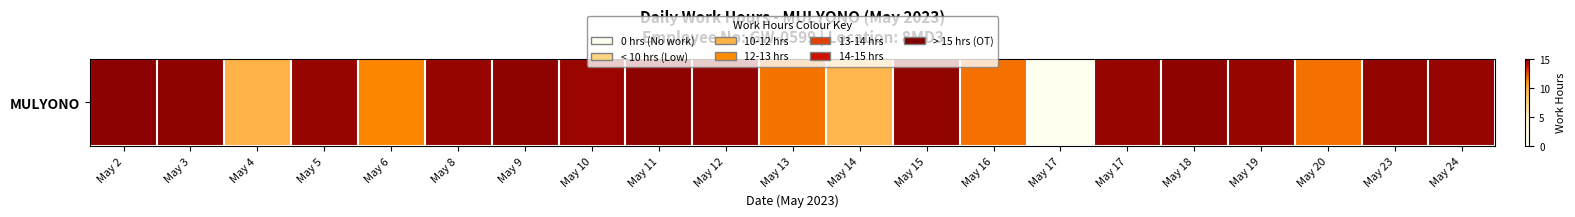

Reading left to right, extract all data points from this chart.

14.8	14.7	9.7	14.6	11.3	14.6	14.7	14.6	14.7	14.7	11.7	9.5	14.7	11.7	0.1	14.6	14.8	14.6	11.7	14.7	14.6